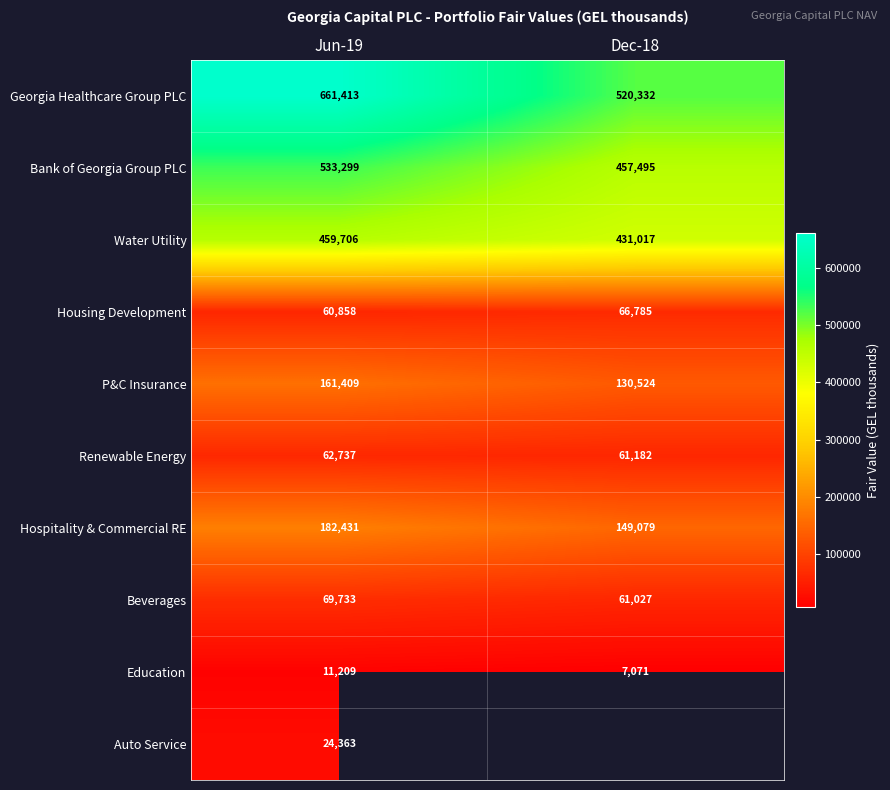

What is the greatest value displayed?

661413.0